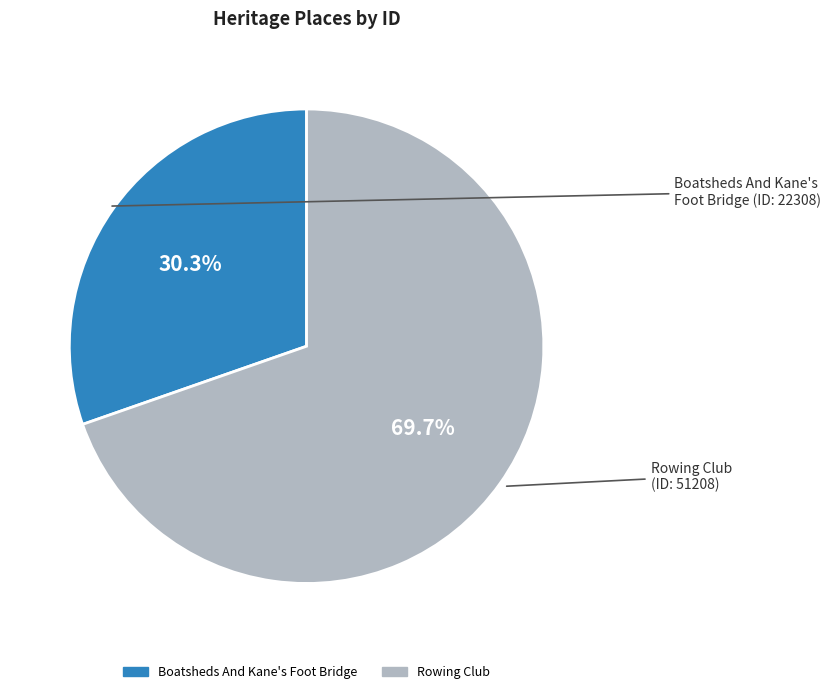

True or false: Boatsheds And Kane's Foot Bridge accounts for 30% of the total.

True